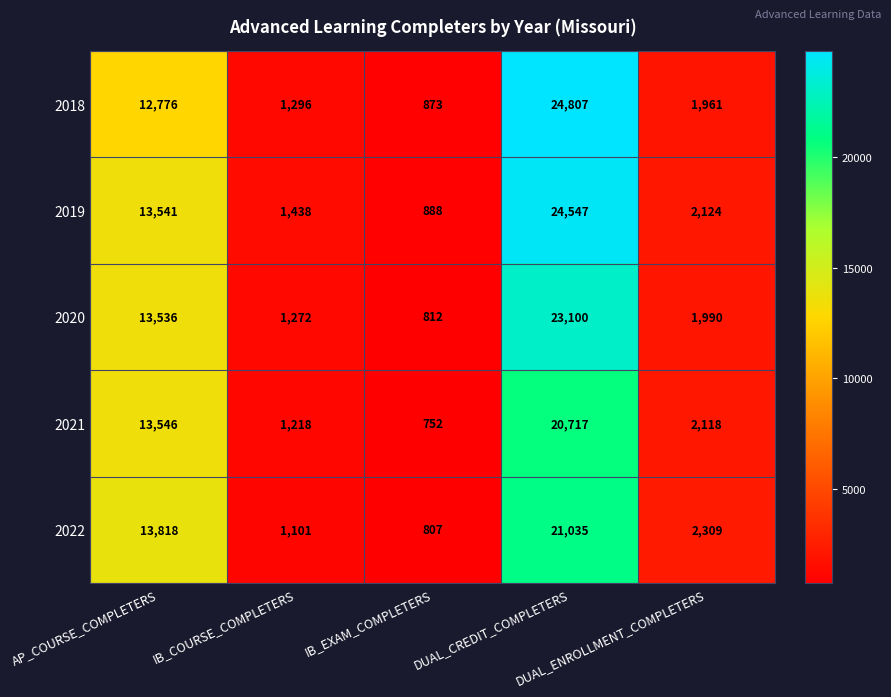

Which series has the largest range (max minus min)?

2018